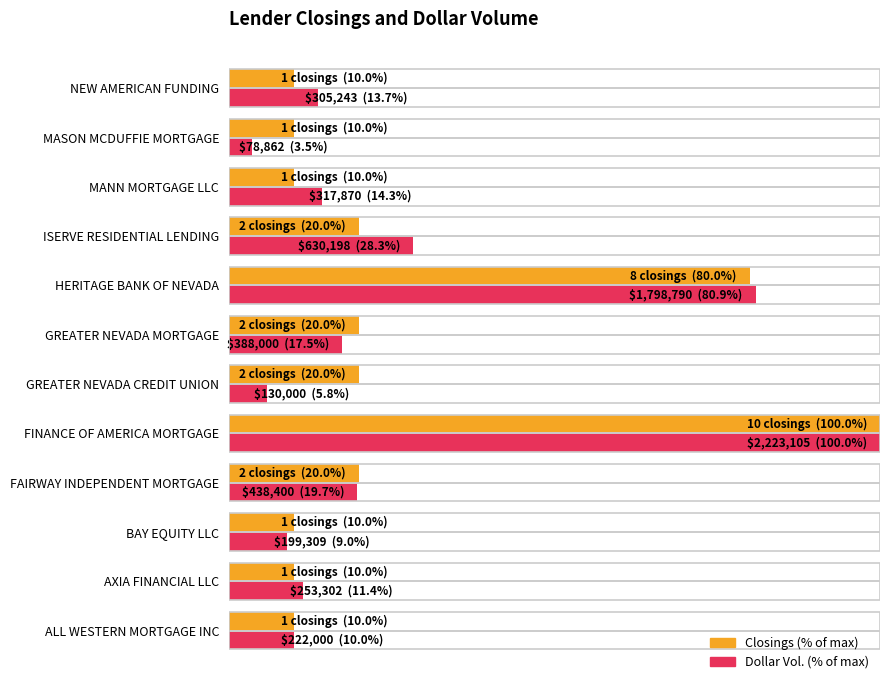

At which category is the sum across all series the highest?

FINANCE OF AMERICA MORTGAGE